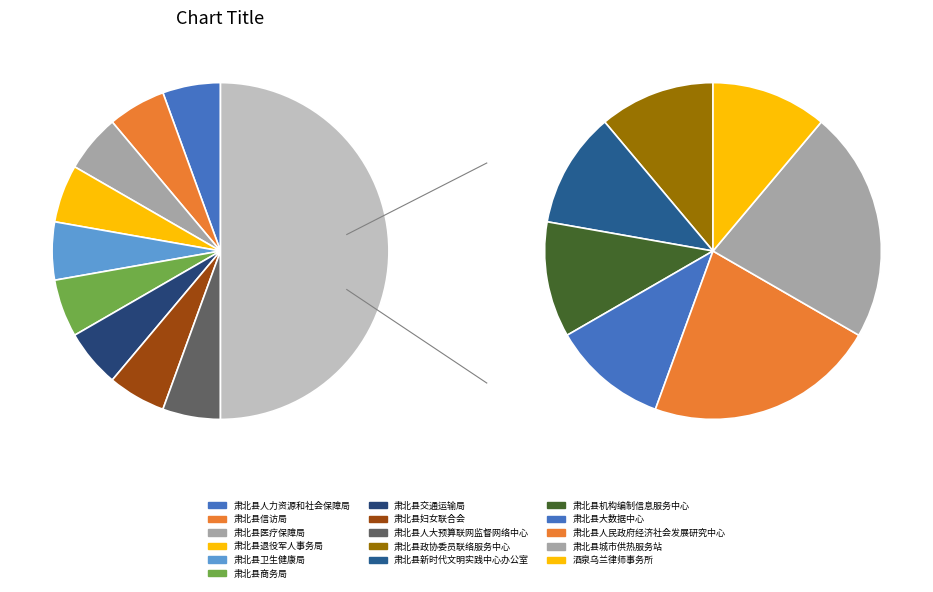

What percentage is NOT represented by 肃北县人大预算联网监督网络中心?

94.4%